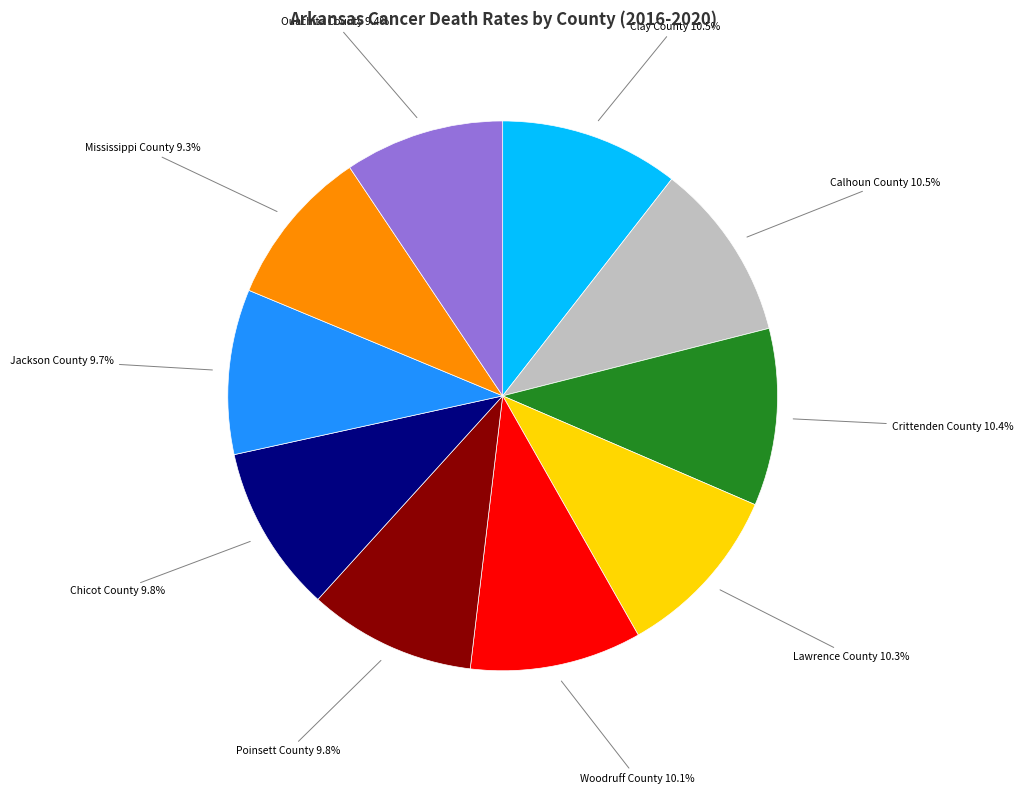

To the nearest percent, what is the difference between the largest and smallest slice percentages?

1%